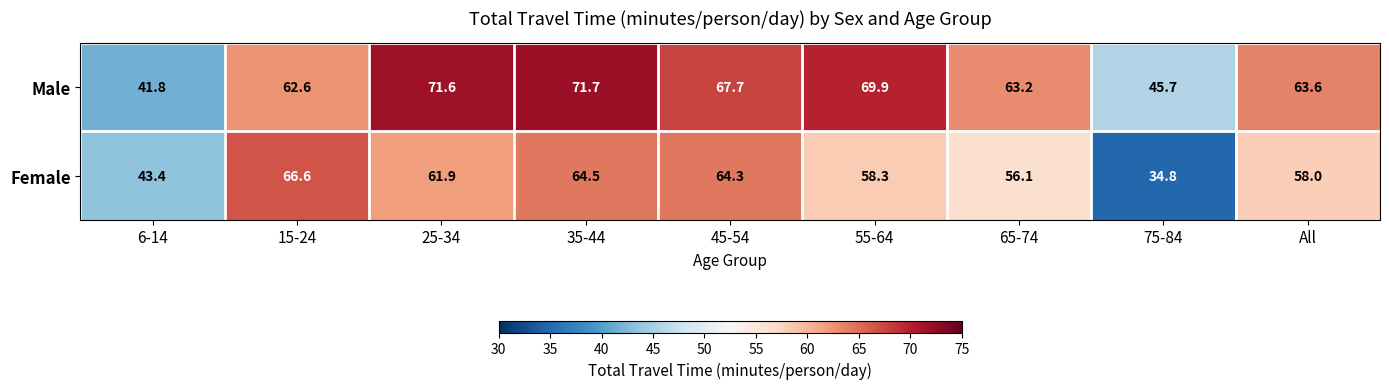

What is the difference between the maximum and second lowest values in the Female series?

23.2